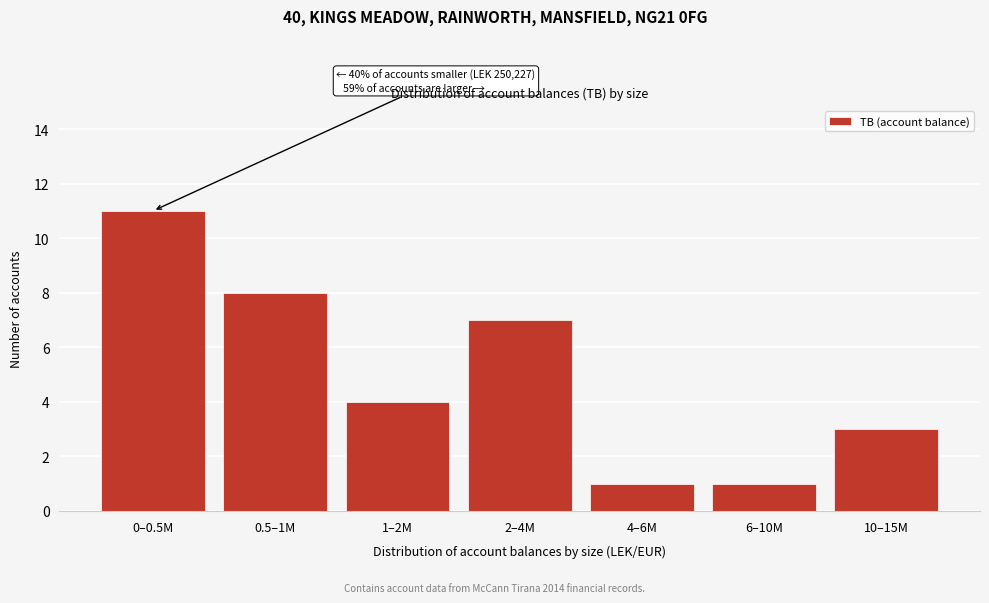

Reading left to right, list all the values displayed in this chart.

0–0.5M=11	0.5–1M=8	1–2M=4	2–4M=7	4–6M=1	6–10M=1	10–15M=3